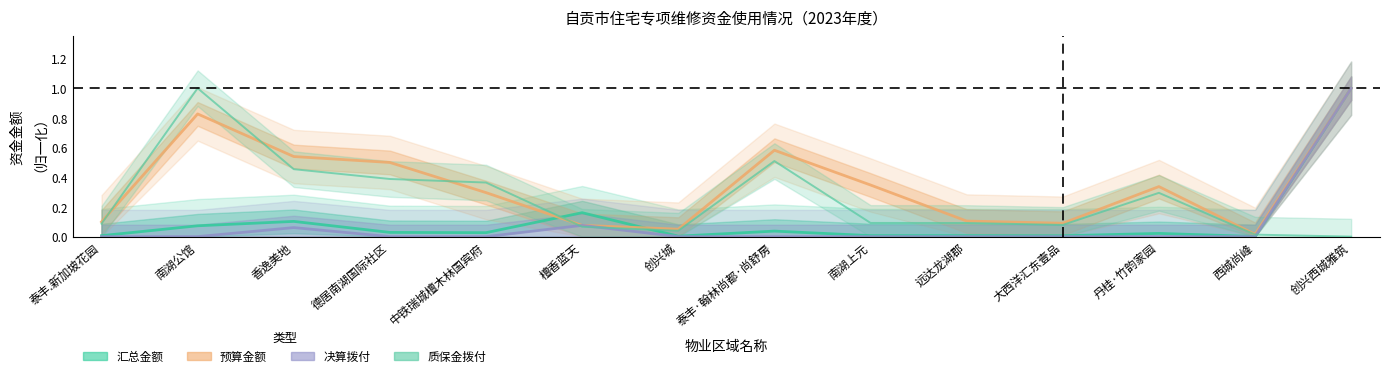

Does the chart display data point markers on the line(s)?

No